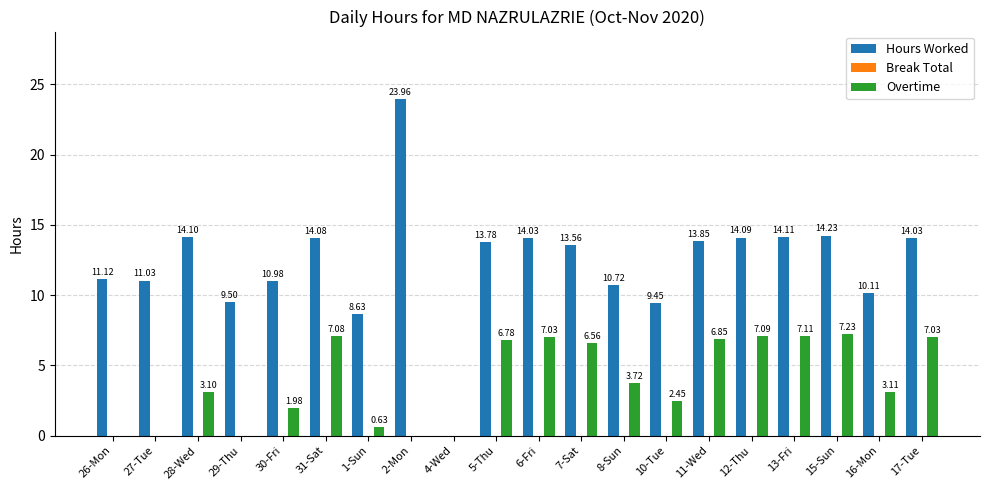

Between 2-Mon and 16-Mon, which series saw the biggest shift?

Hours Worked